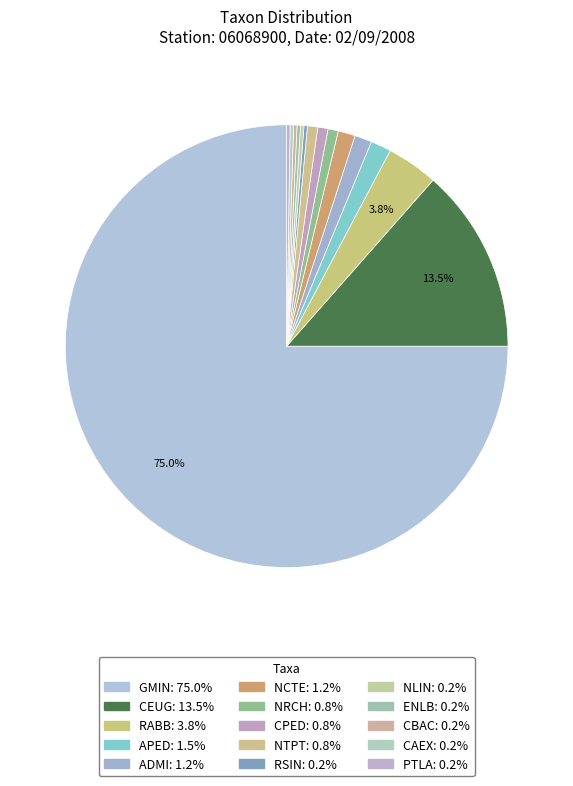

What percentage is the NTPT slice, to the nearest percent?

1%